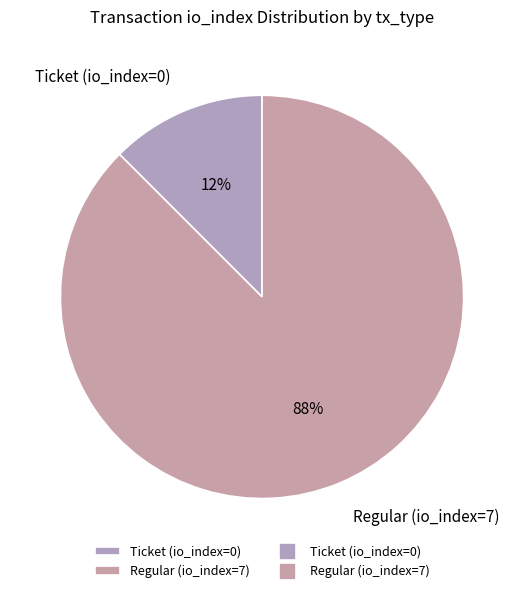

Which category accounts for the majority?

Regular (io_index=7)